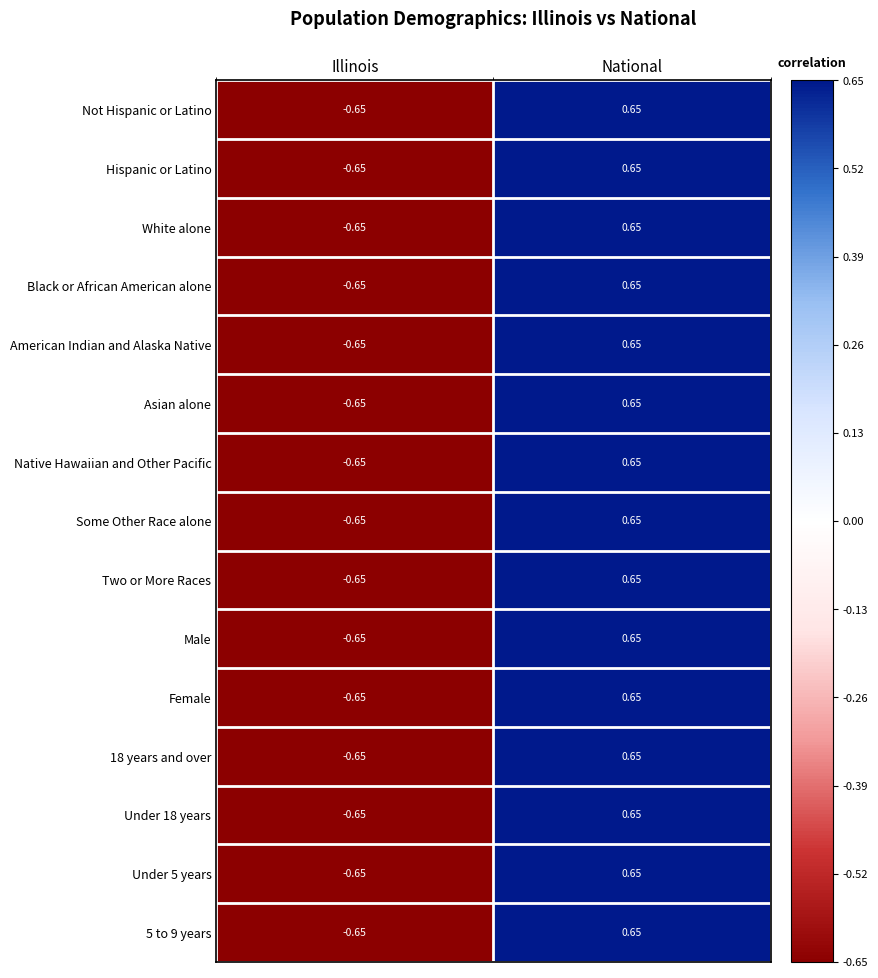

Rank the categories by Hispanic or Latino value from lowest to highest.

Illinois, National